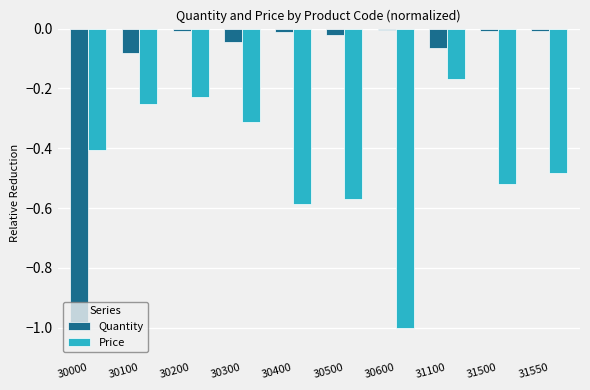

List the series in order of their peak value, lowest first.

Price, Quantity